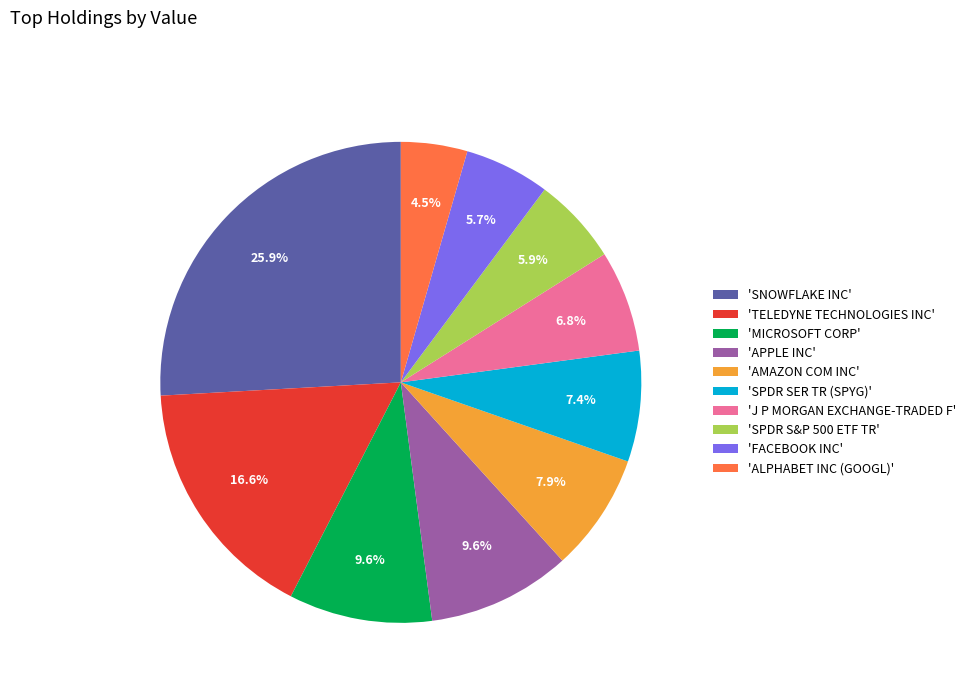

What percentage do 'MICROSOFT CORP' and 'TELEDYNE TECHNOLOGIES INC' together represent?

26.2%